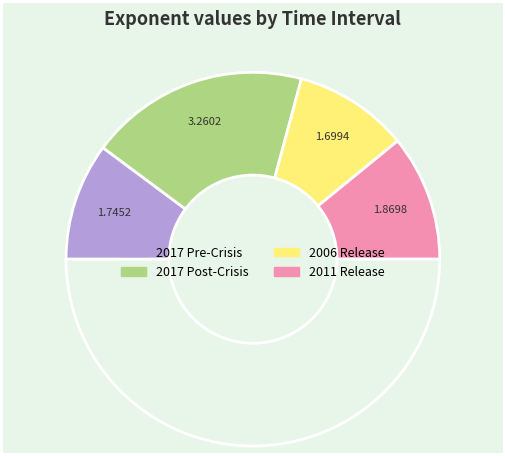

Which category has the smallest portion of the pie?

2006 Release